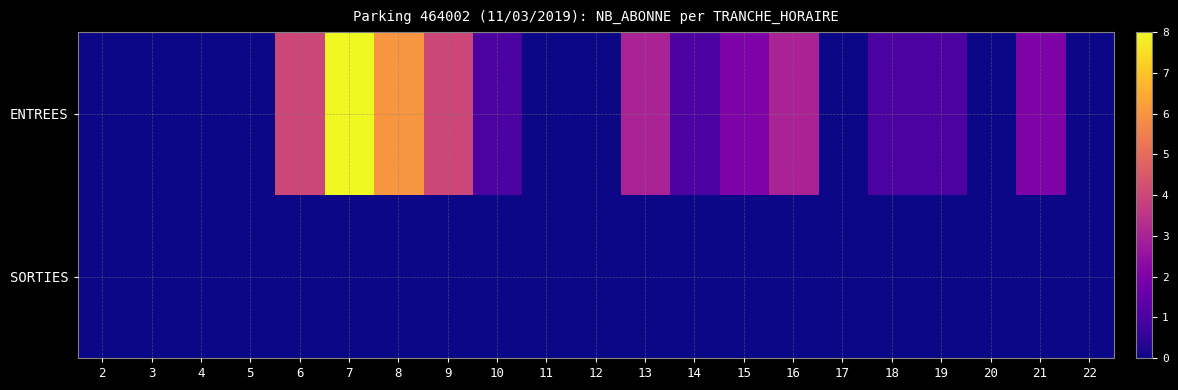

Rank the series at 17 from lowest to highest value.

ENTREES, SORTIES